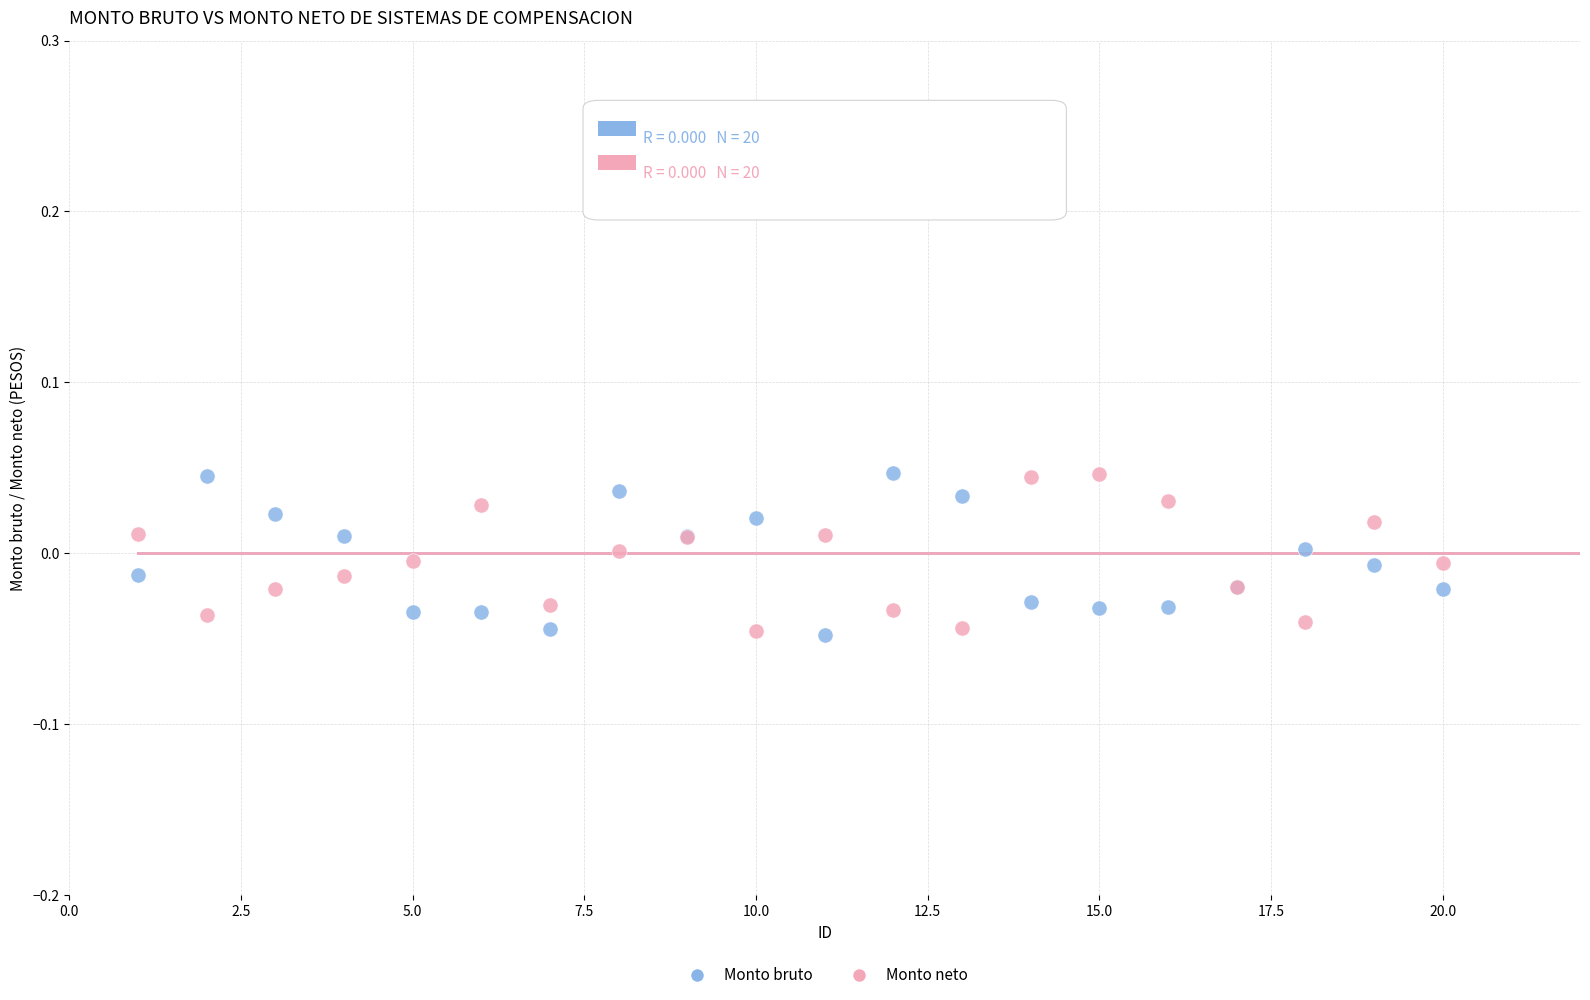

What are all the series names shown in the legend?

Monto bruto, Monto neto